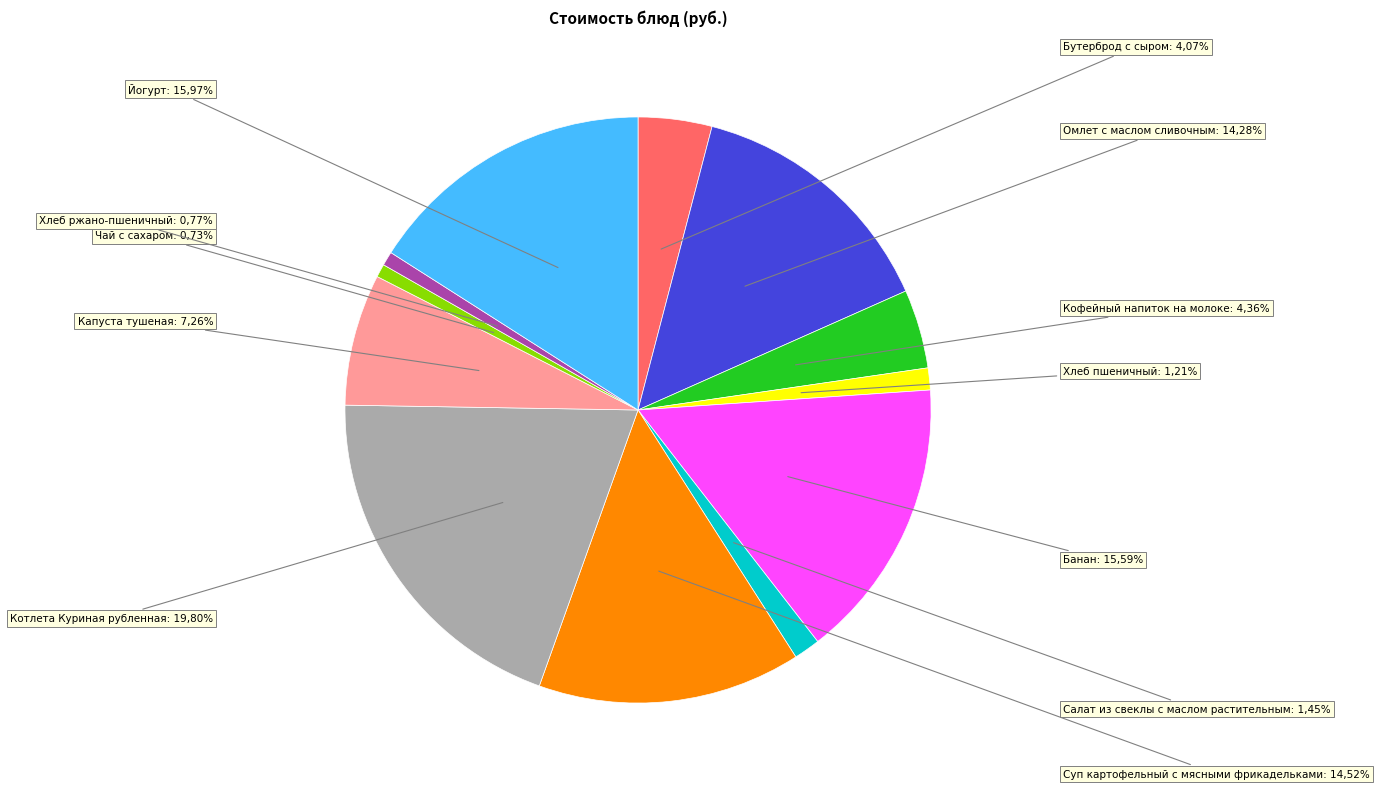

To the nearest percent, what percentage of the pie is Кофейный напиток на молоке?

4%